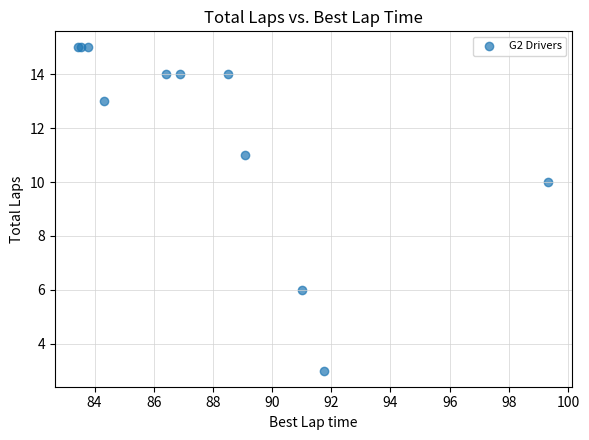

What Y value in the scatter plot is closest to 9?

10